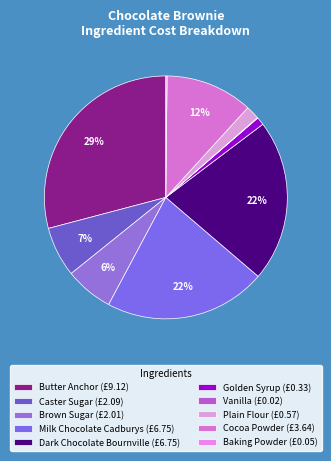

To the nearest percent, what is the combined percentage of Dark Chocolate Bournville and Milk Chocolate Cadburys?

43%